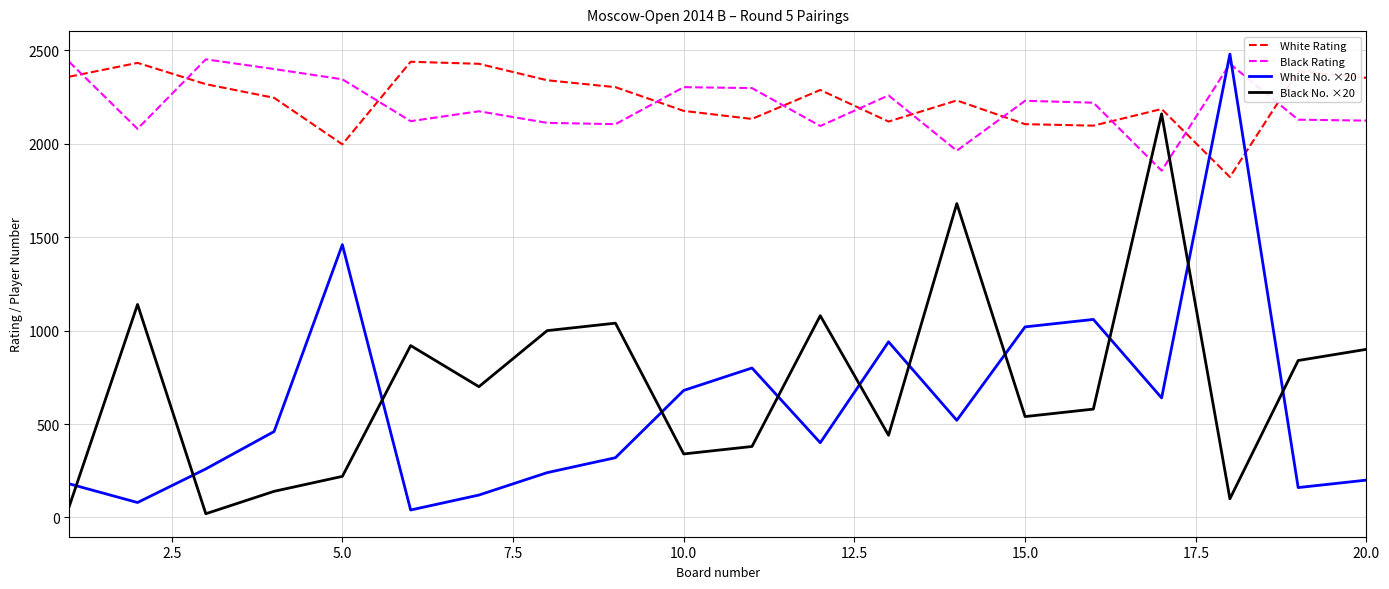

What is the maximum value for White Rating?

2439